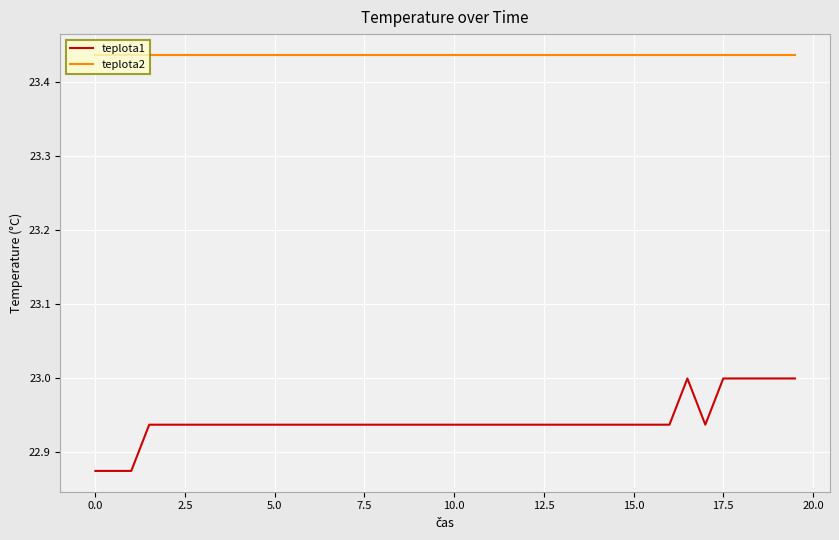

Which series has the widest spread of values?

teplota1